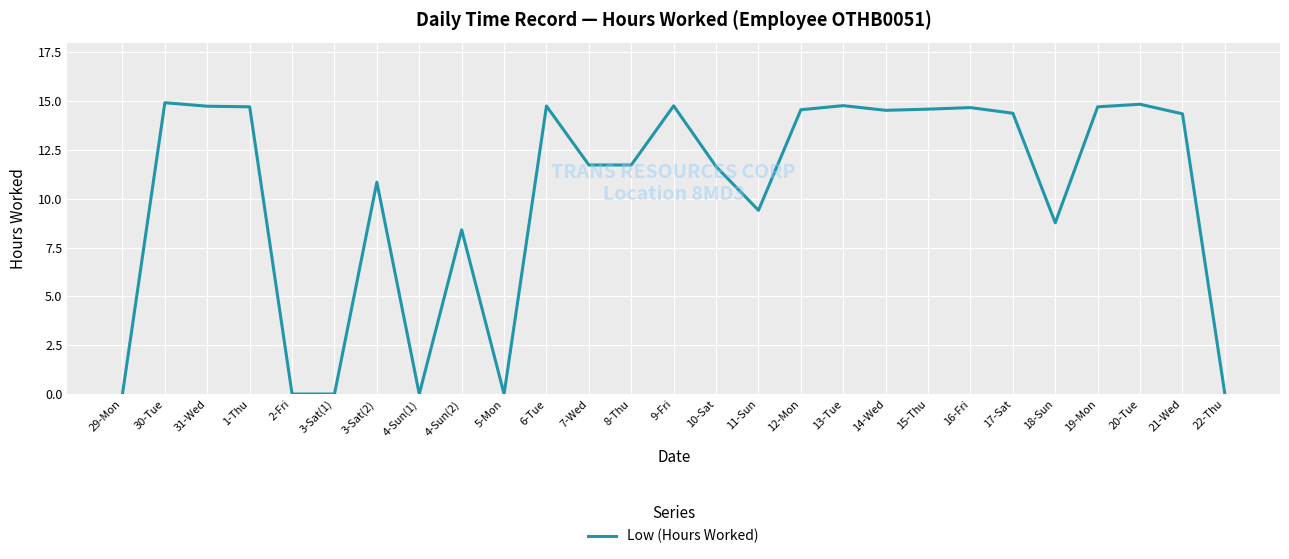

True or false: the data shows 8.8 at 18-Sun.

True